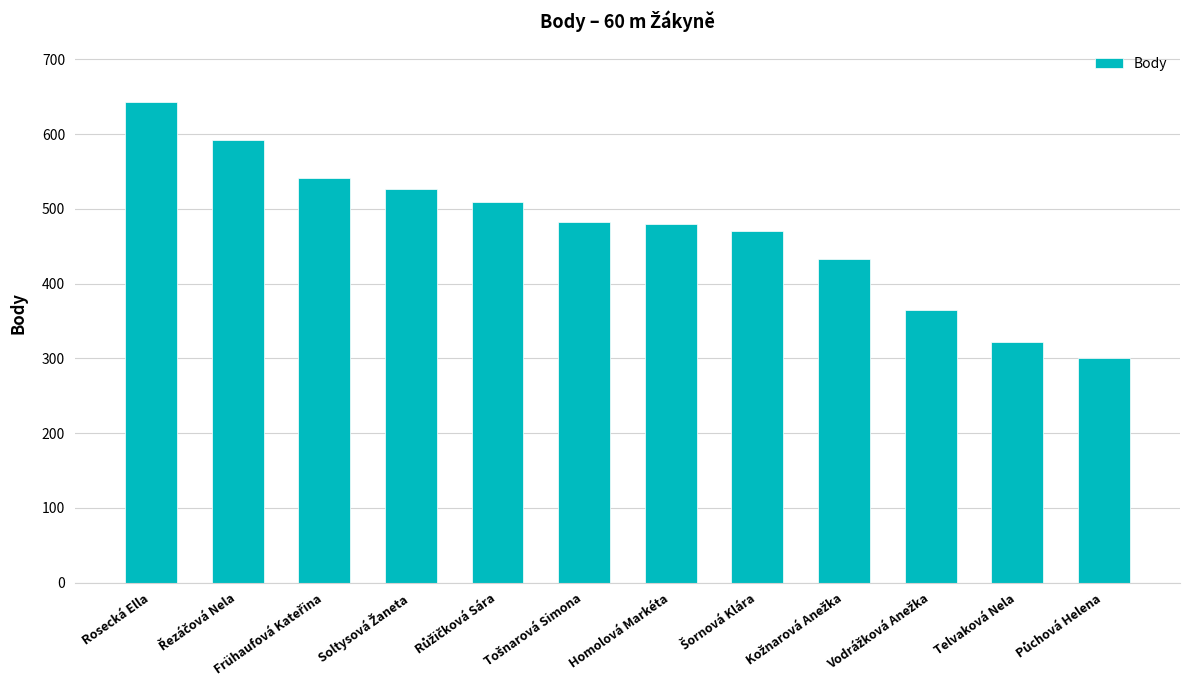

Which label corresponds to the largest value in the chart?

Rosecká Ella